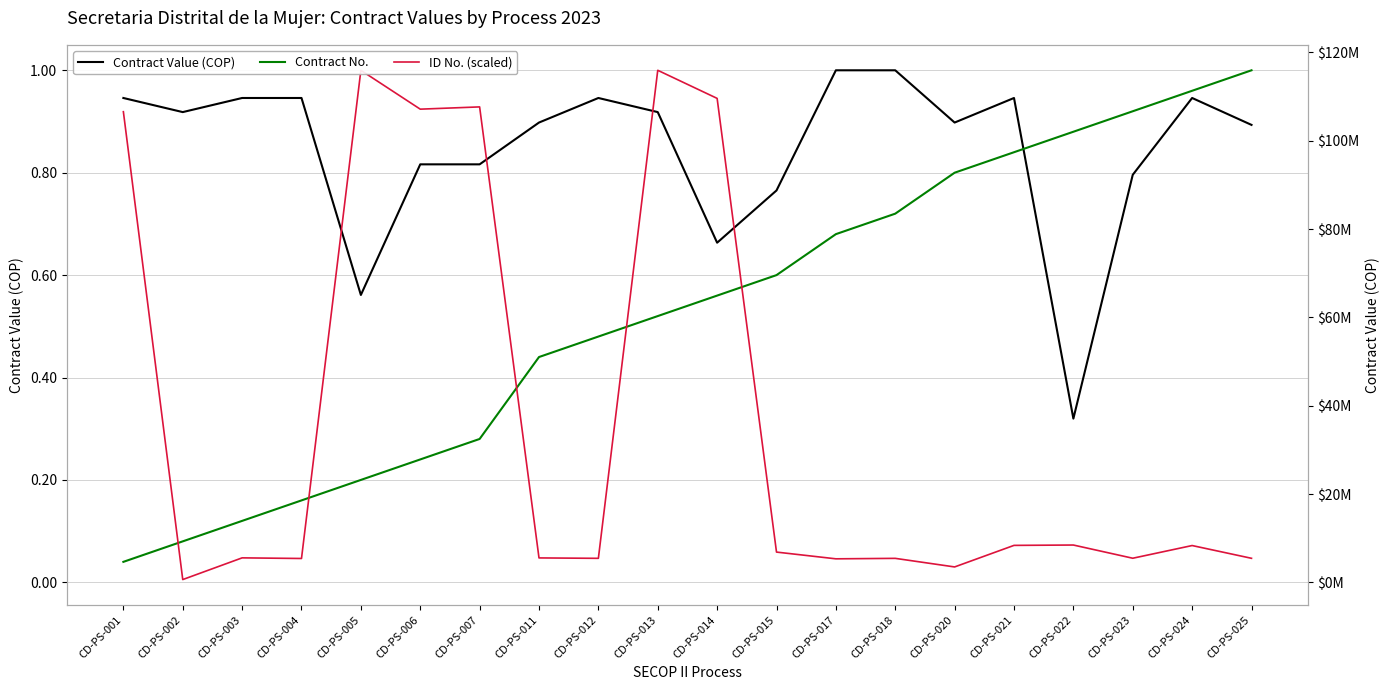

Which series has the widest spread of values?

ID No. (scaled)